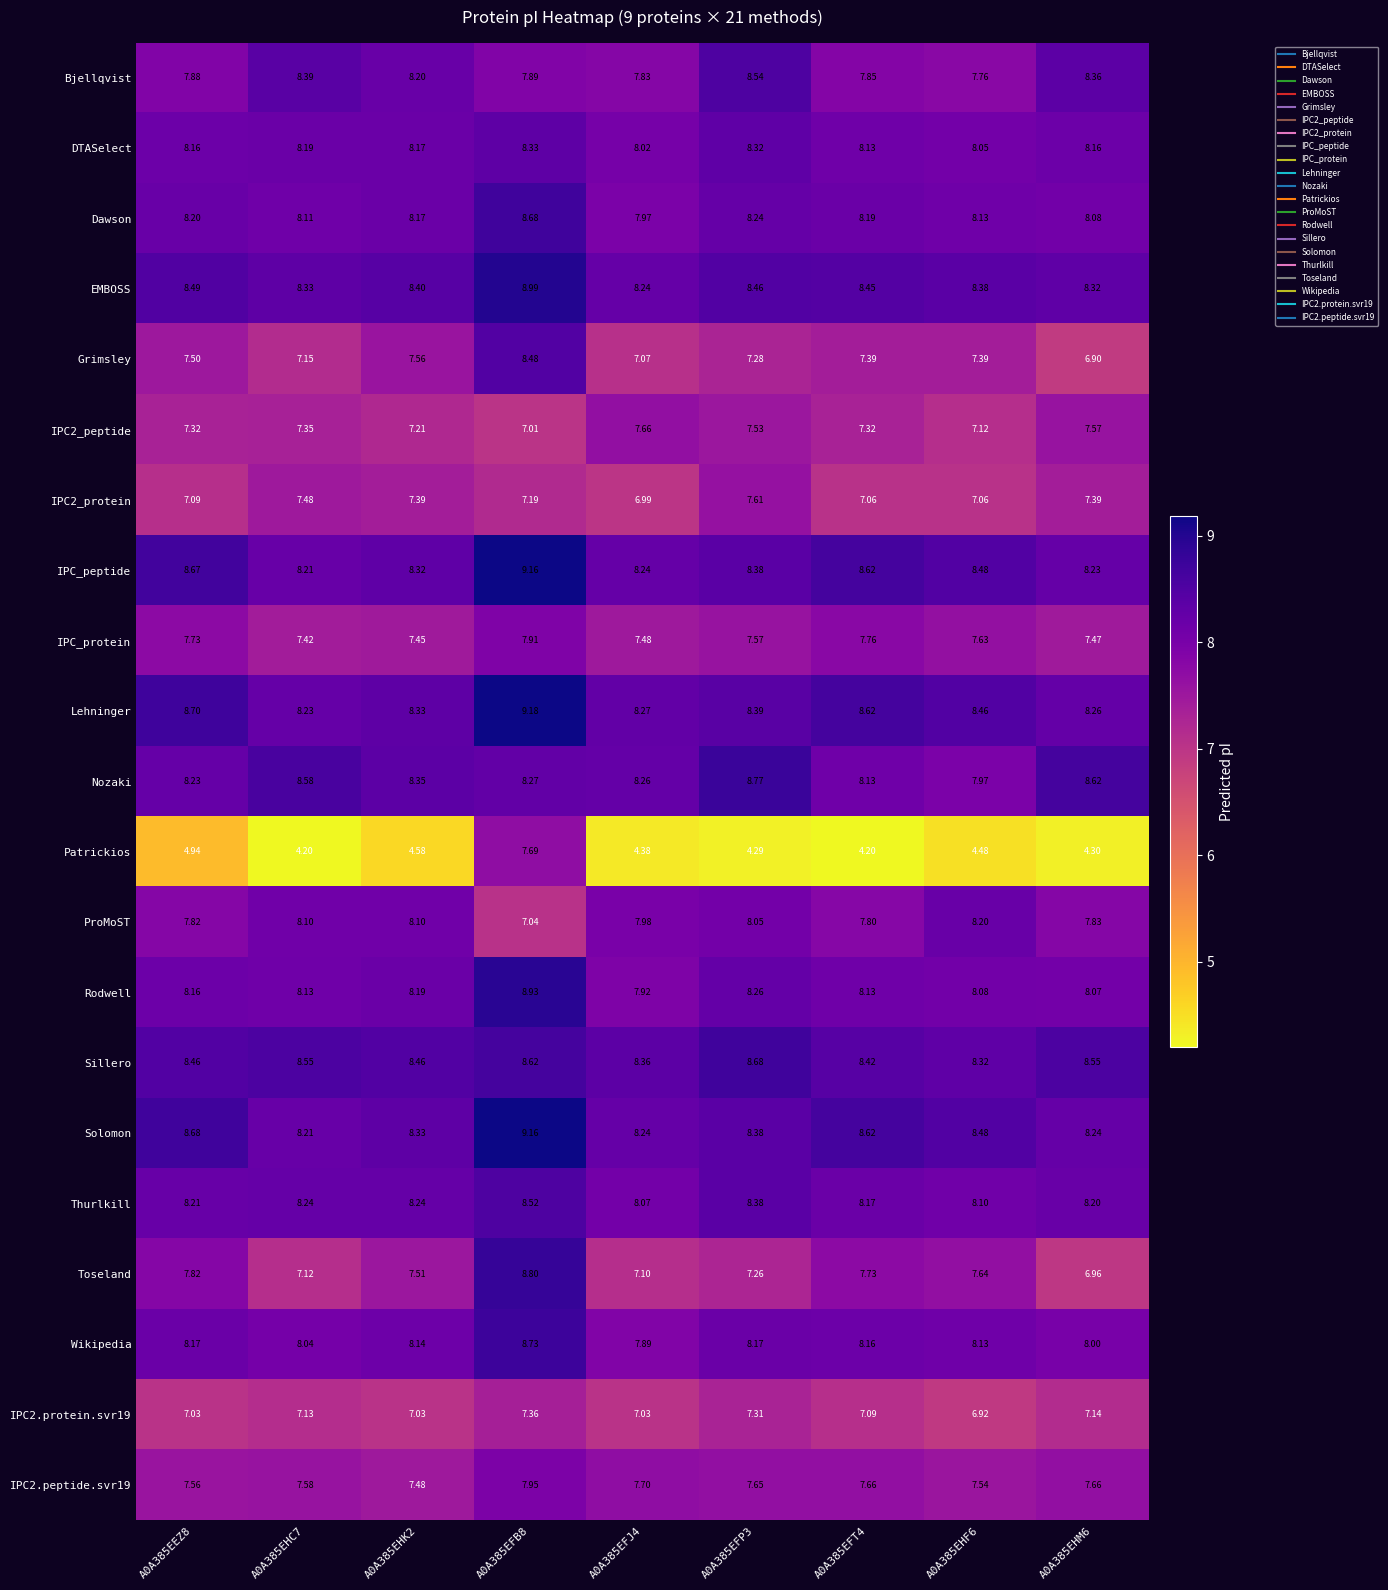

Which series has the largest total across all categories?

Lehninger